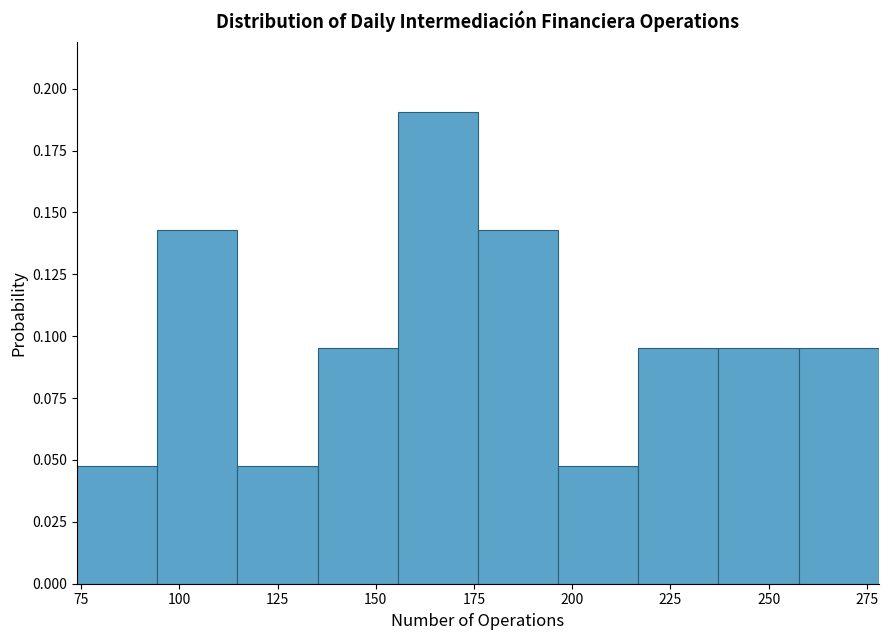

What is the height of the bar covering 115 to 135 on the x-axis? Neither the bar edges nor the heights are printed on the chart, so give them approximately, as read against the axes.

0.050